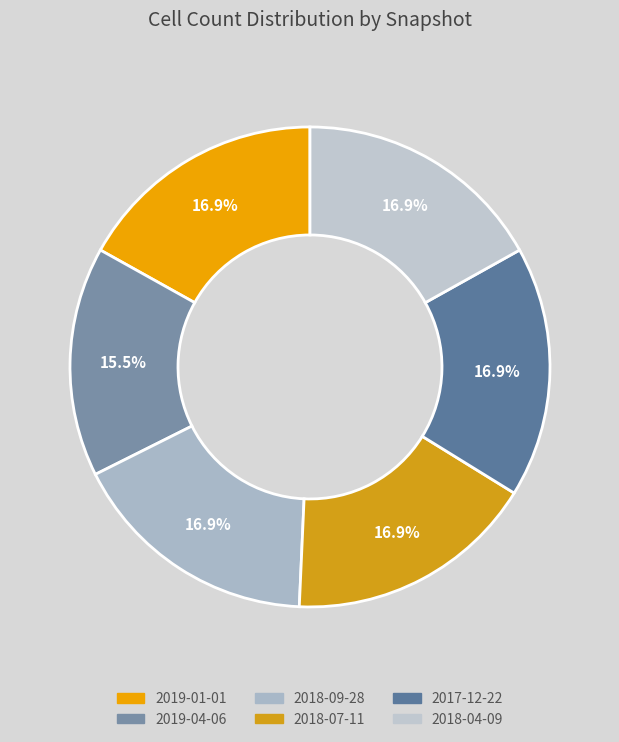

Is it true that 2018-04-09 is 27% of the pie?

False